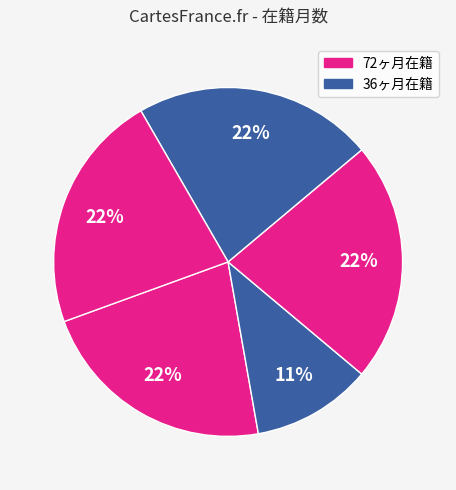

To the nearest percent, what is the average slice percentage?

20%